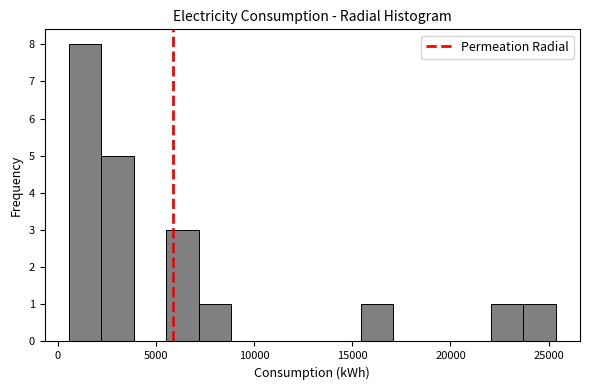

Around what value on the x-axis is the tallest bar? Give the approximate position of its centre, as read against the axis.

1500